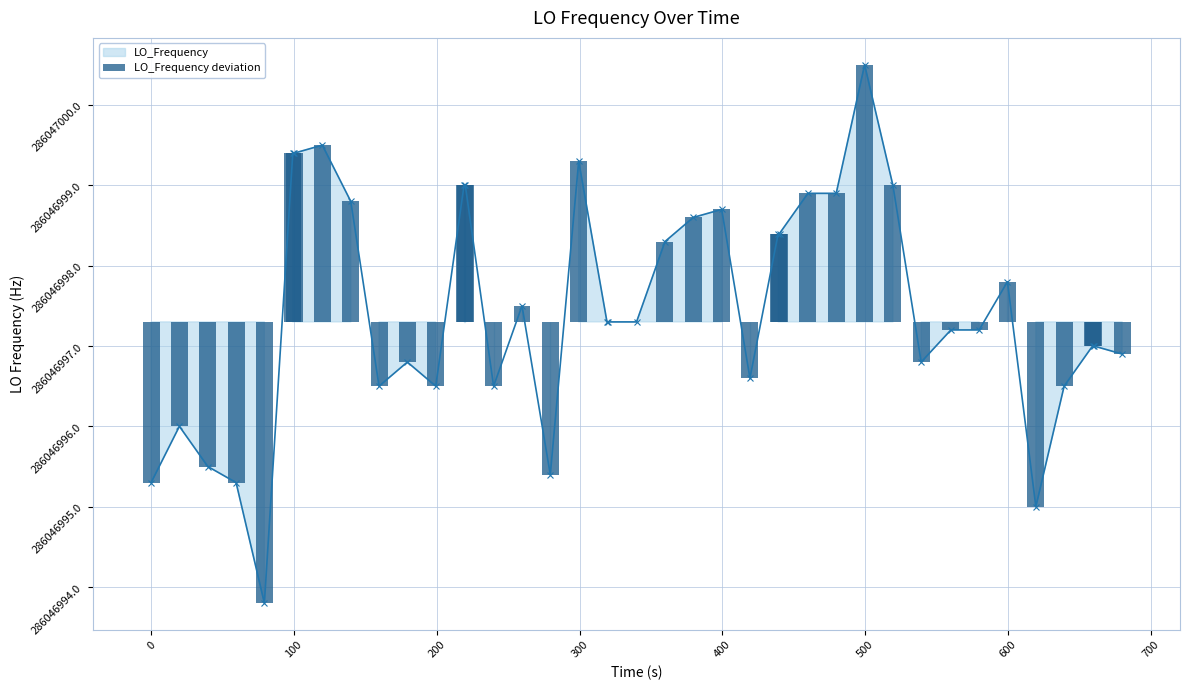

What are all the series names shown in the legend?

LO_Frequency, LO_Frequency deviation